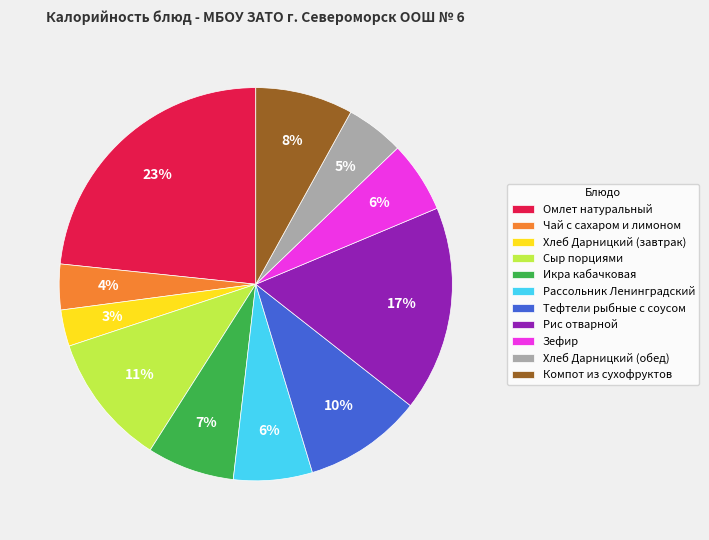

How many segments does this pie chart have?

11